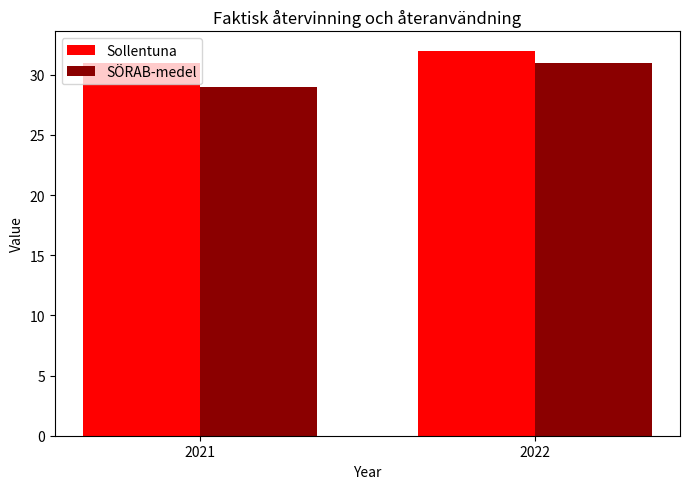

Which series changed the most between 2021 and 2022?

SÖRAB-medel